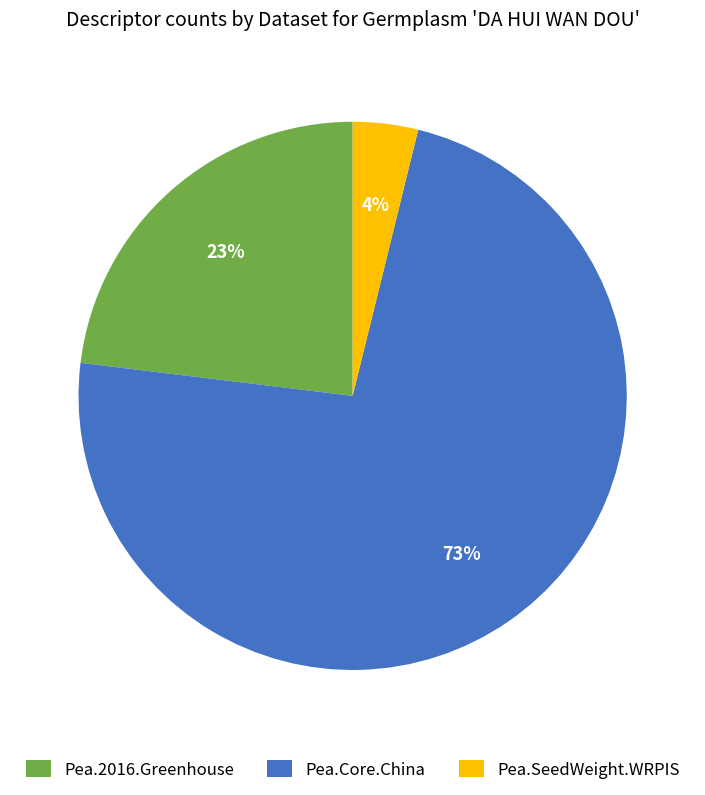

To the nearest percent, what percentage of the pie is Pea.2016.Greenhouse?

23%